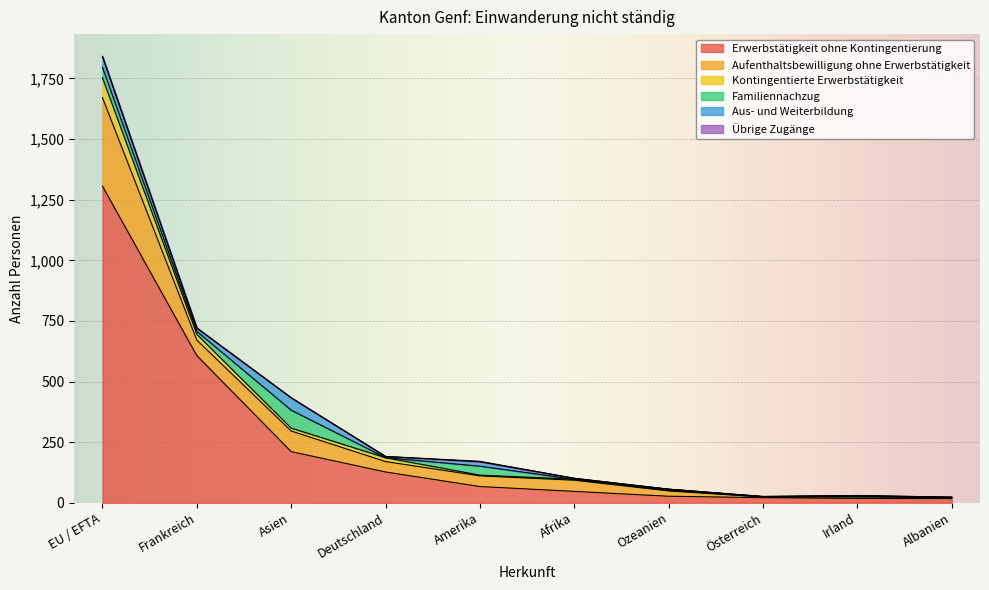

The Übrige Zugänge series shows 0 at Albanien. True or false?

True